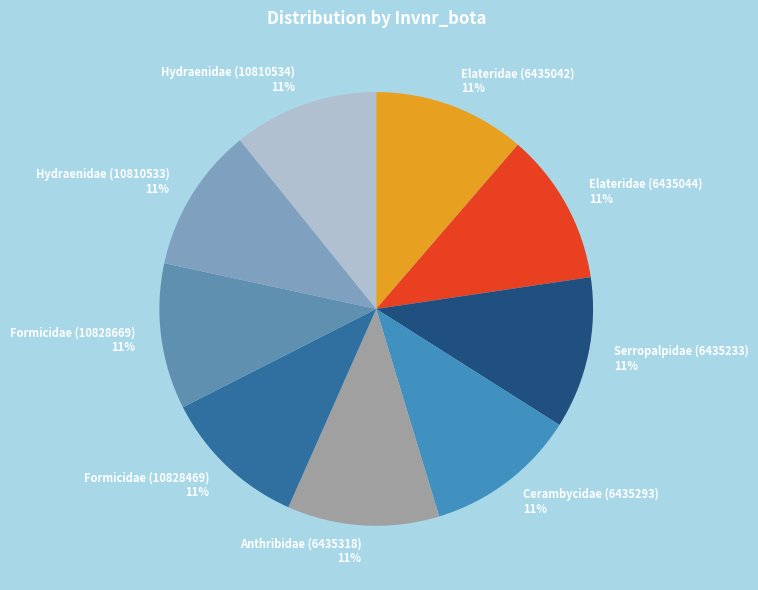

Combined, do Formicidae (10828669) 11% and Cerambycidae (6435293) 11% account for over 50%?

No